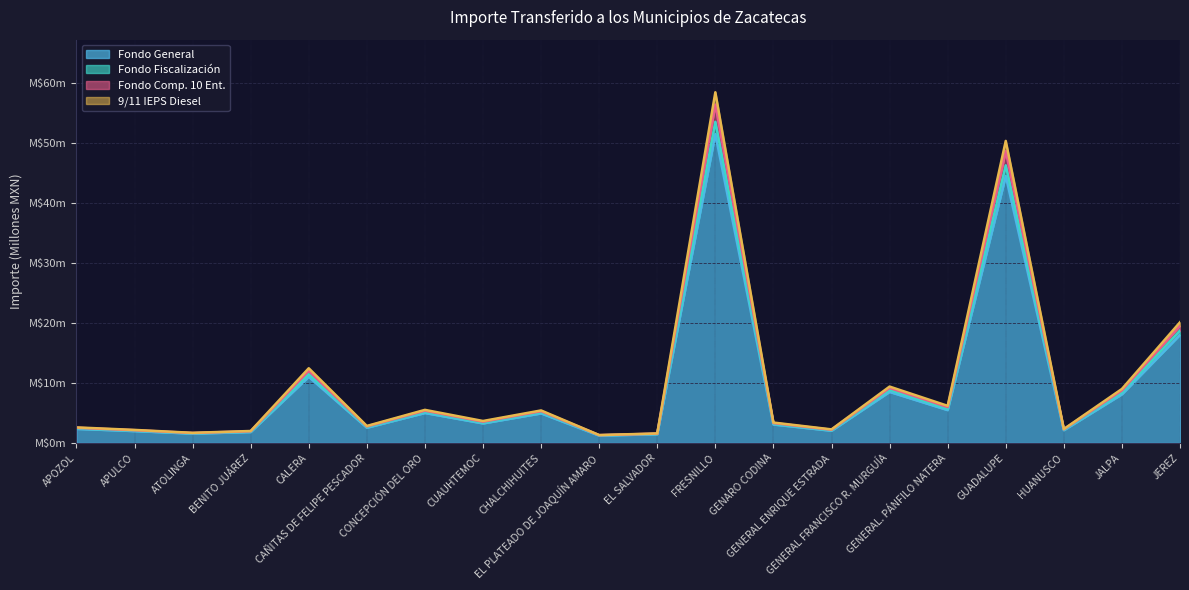

At which category does the chart reach its peak across all series?

FRESNILLO